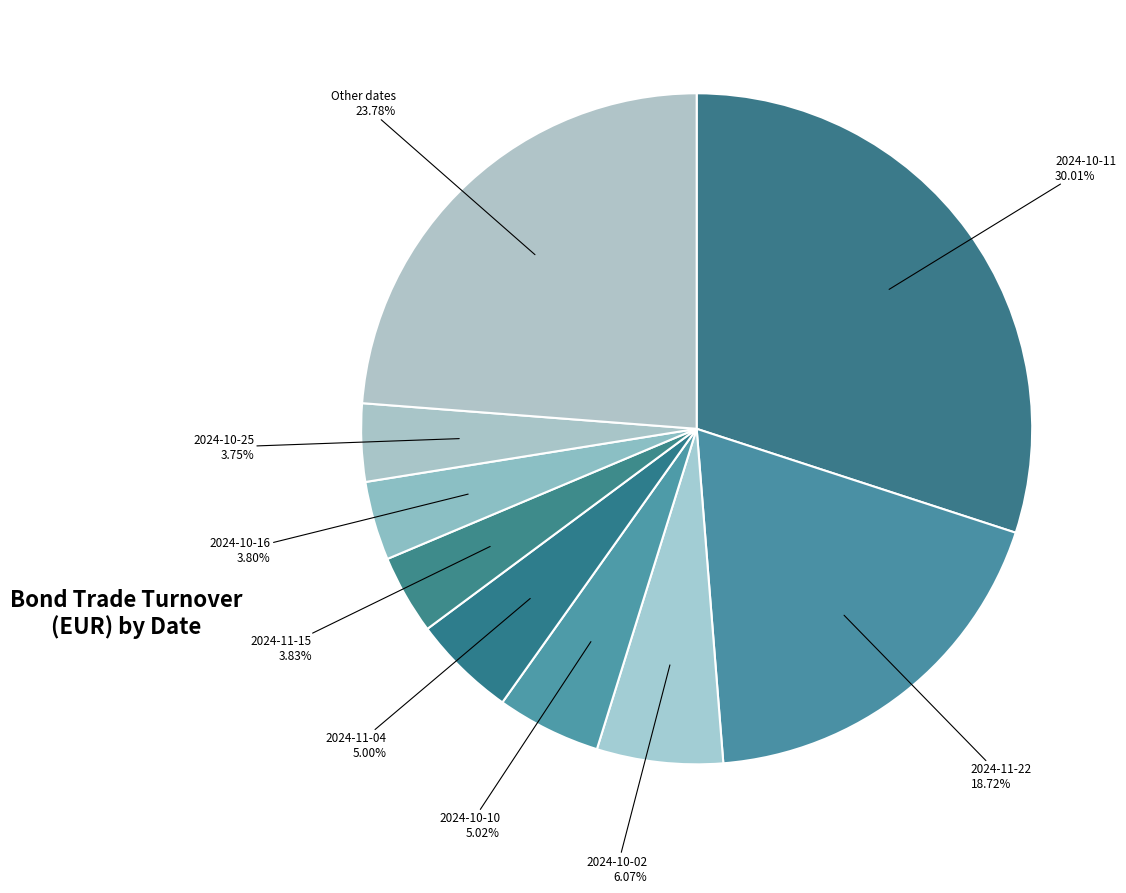

How many slices are in this pie chart?

9